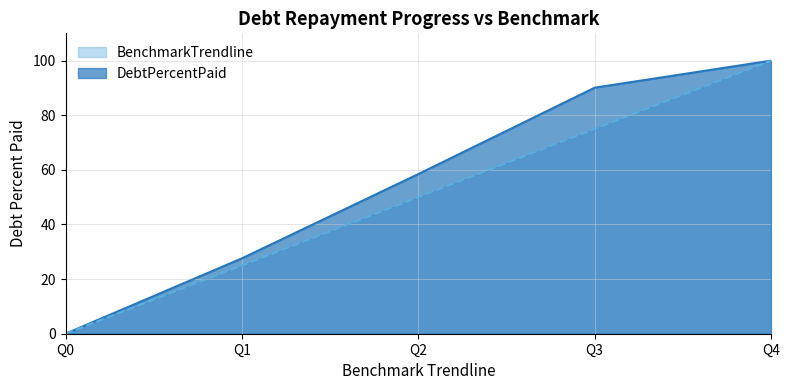

At which label is DebtPercentPaid closest to 50?

Q2